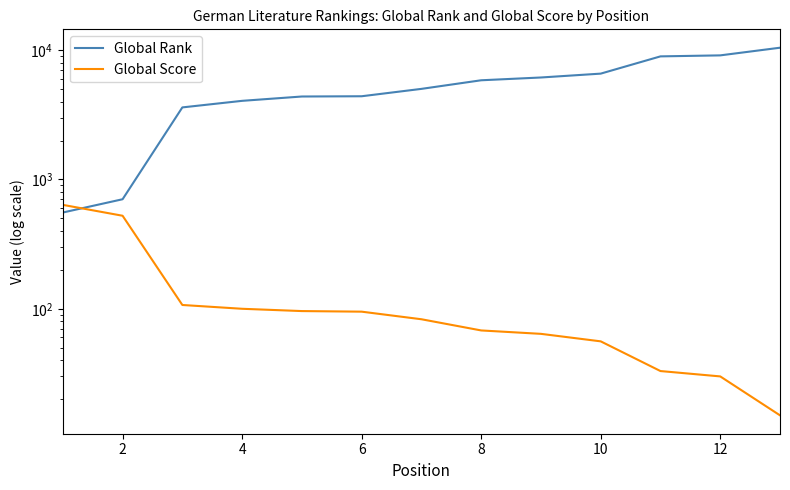

The Global Rank series shows 157 at 0. True or false?

False